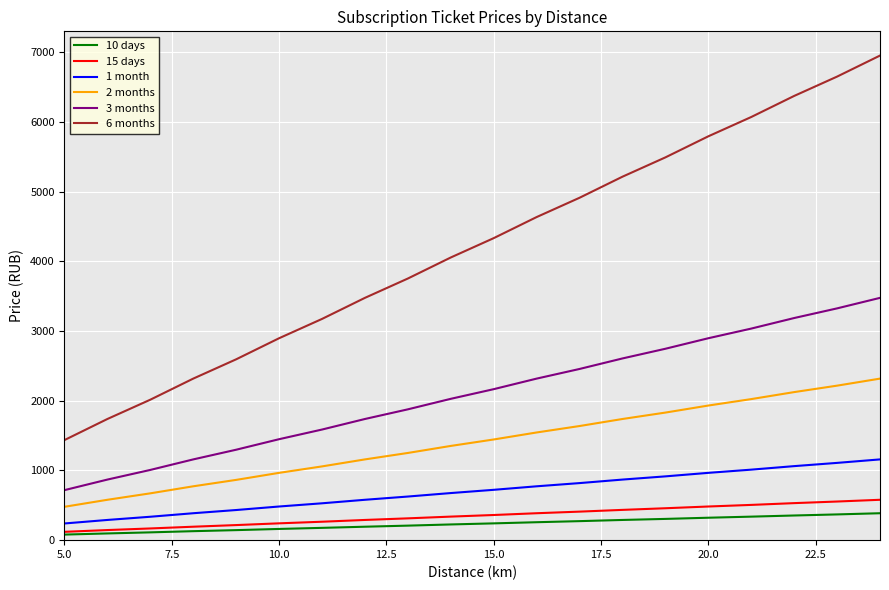

What is the minimum value for 6 months?

1436.5